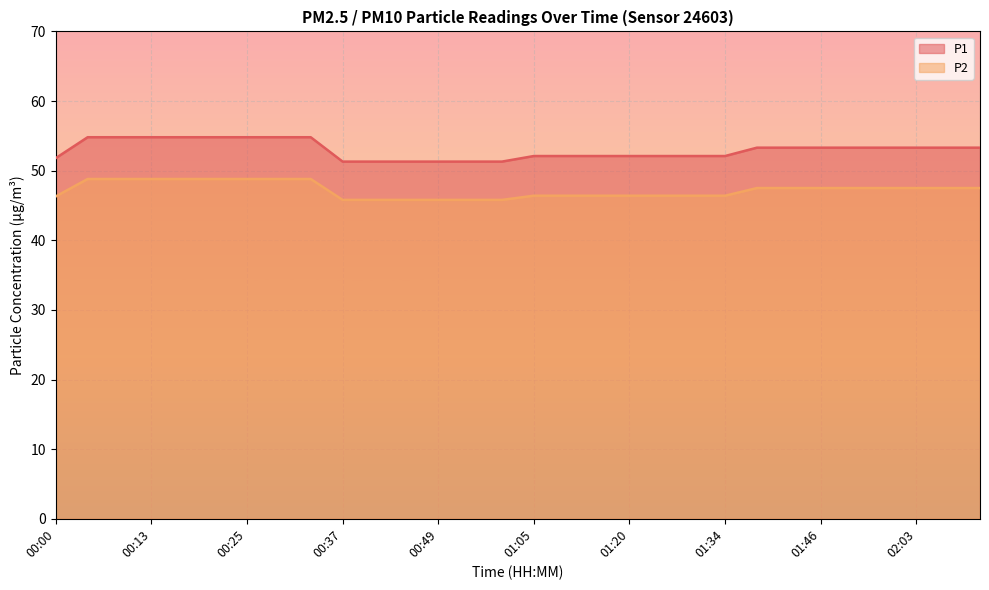

Rank the series at 00:00 from lowest to highest value.

P2, P1